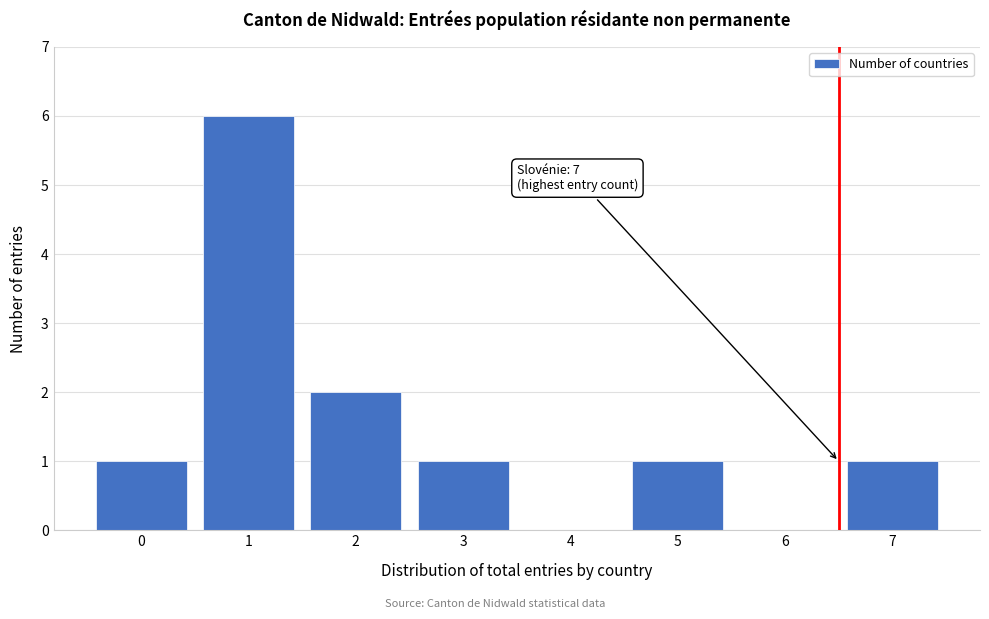

Reading right to left, transcribe all the data shown in this chart.

7=1	6=0	5=1	4=0	3=1	2=2	1=6	0=1